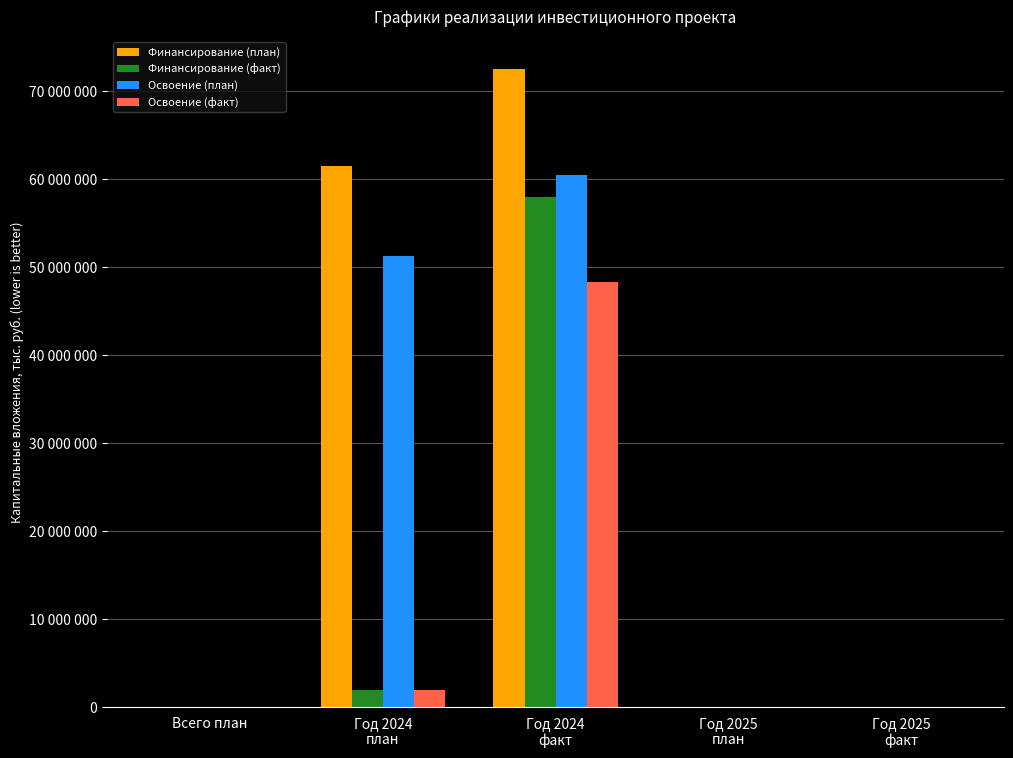

At Всего план, list the series in order from smallest to largest.

Финансирование (план), Финансирование (факт), Освоение (план), Освоение (факт)